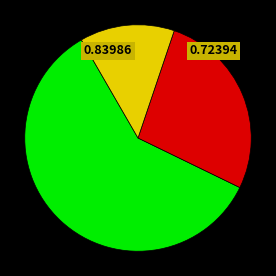

Does any single category account for the majority?

Yes